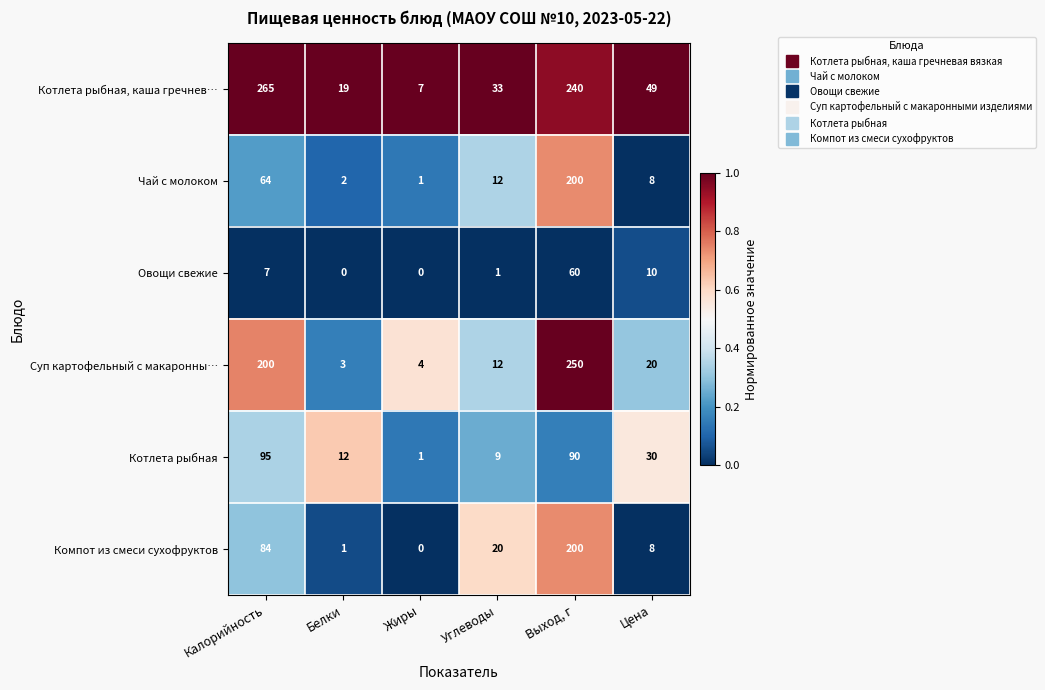

At which label is Суп картофельный с макаронны… closest to 126?

Калорийность